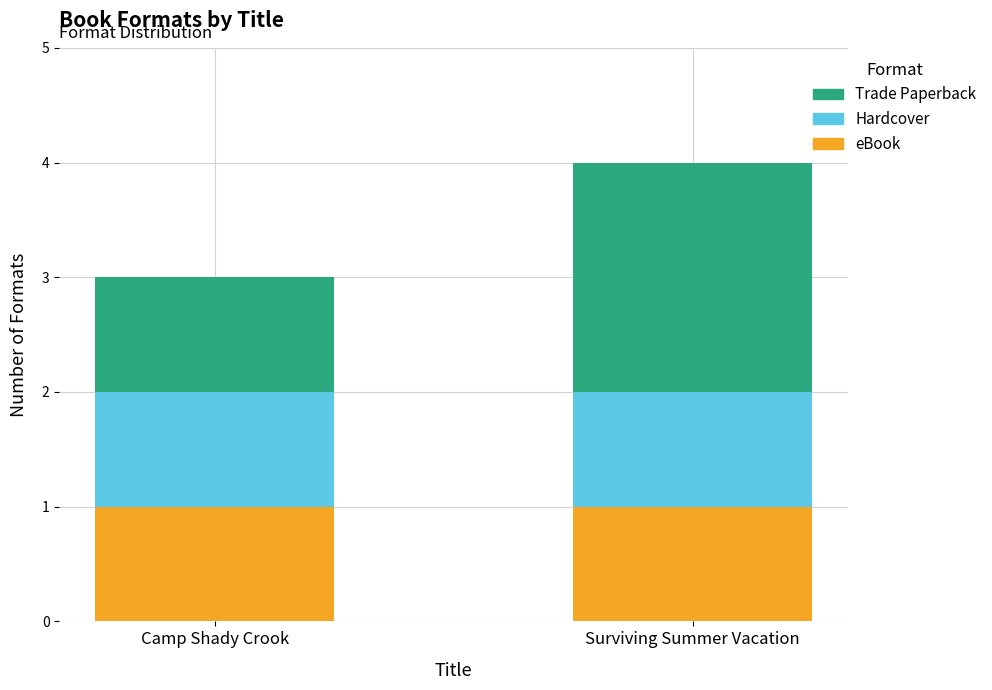

What is the total value across all series at Surviving Summer Vacation?

4